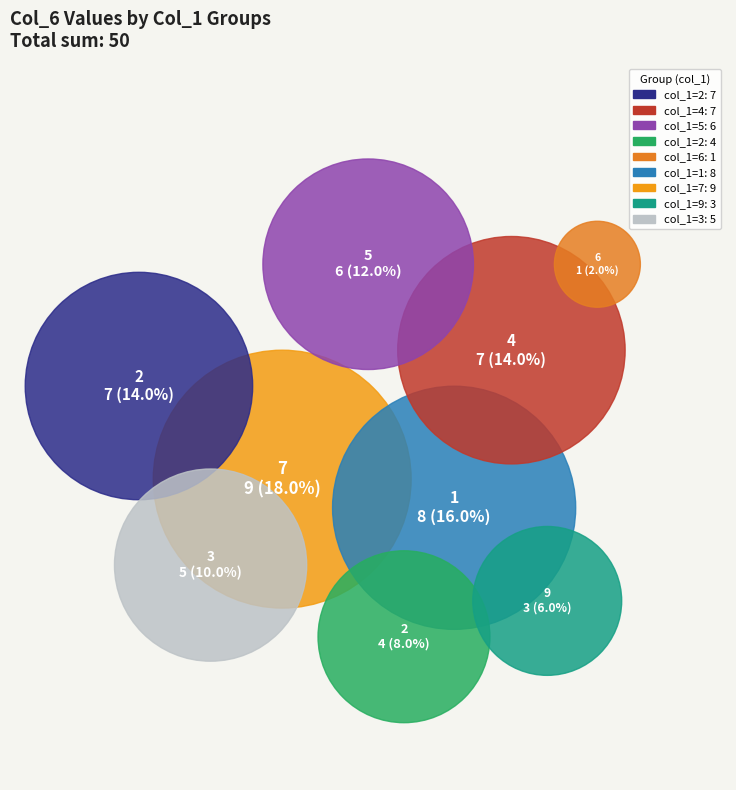

Count the number of slices in the pie.

9